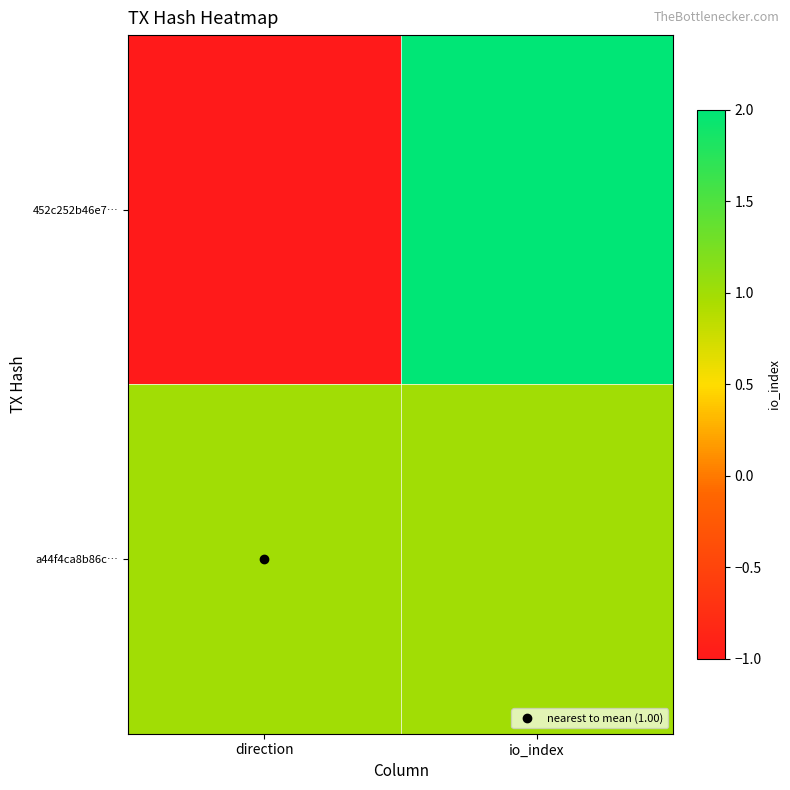

How many data points does each series have?

2